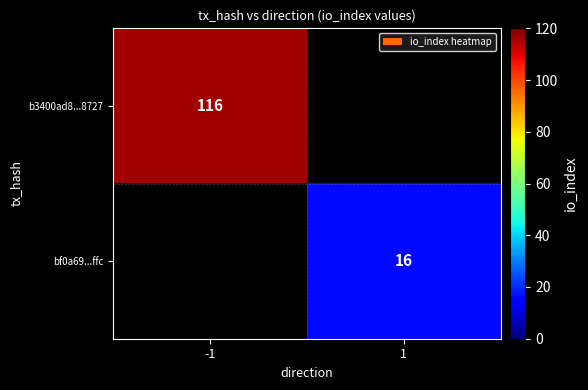

Is it true that bf0a69...ffc equals 9 at 1?

False